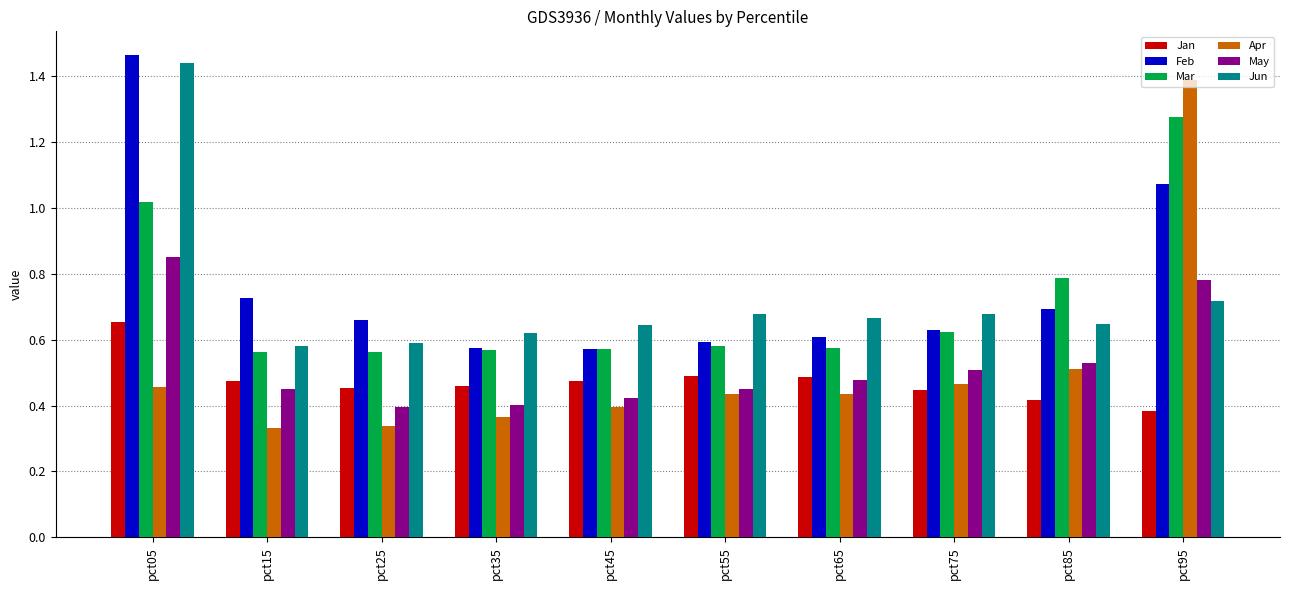

Which series has the largest range (max minus min)?

Apr